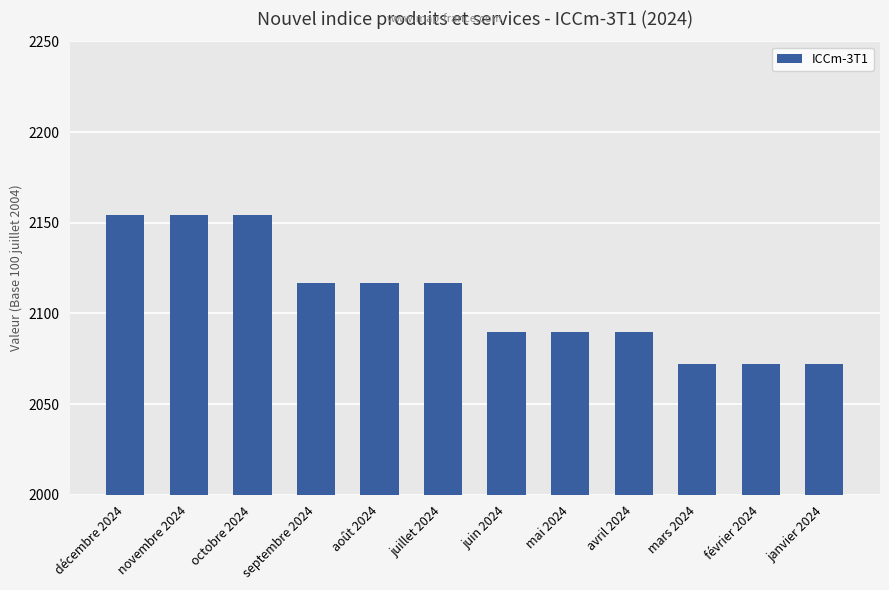

What is the sum of all values?

25299.8